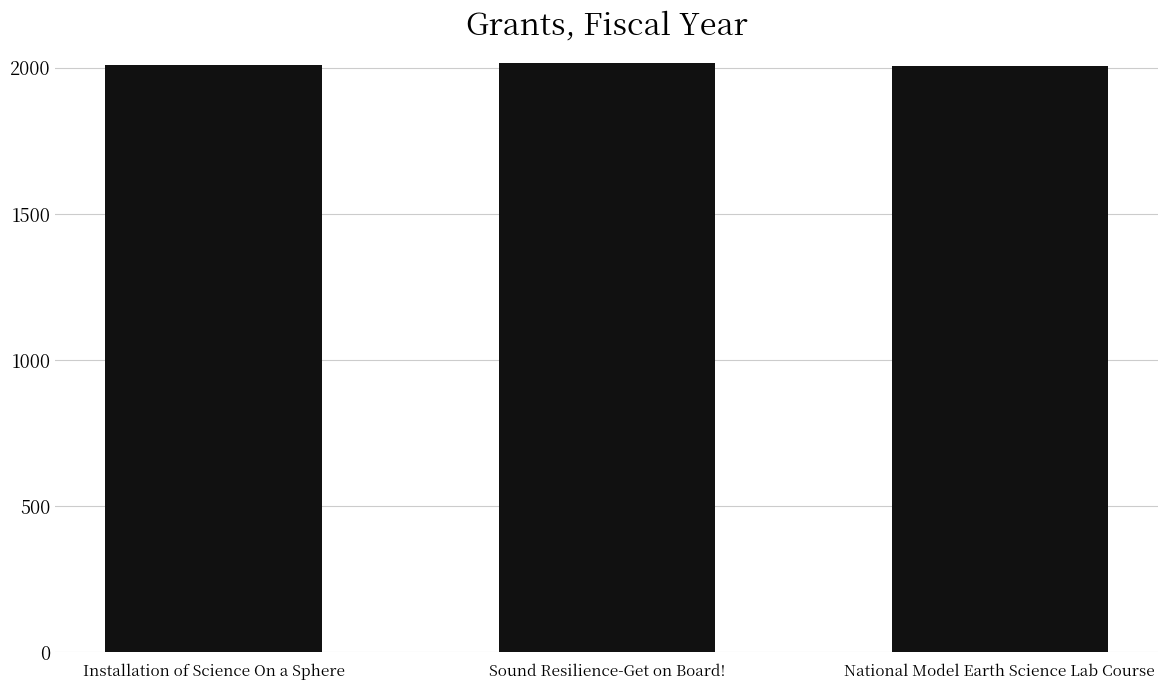

Count the values in the range 2005 to 2016.

3